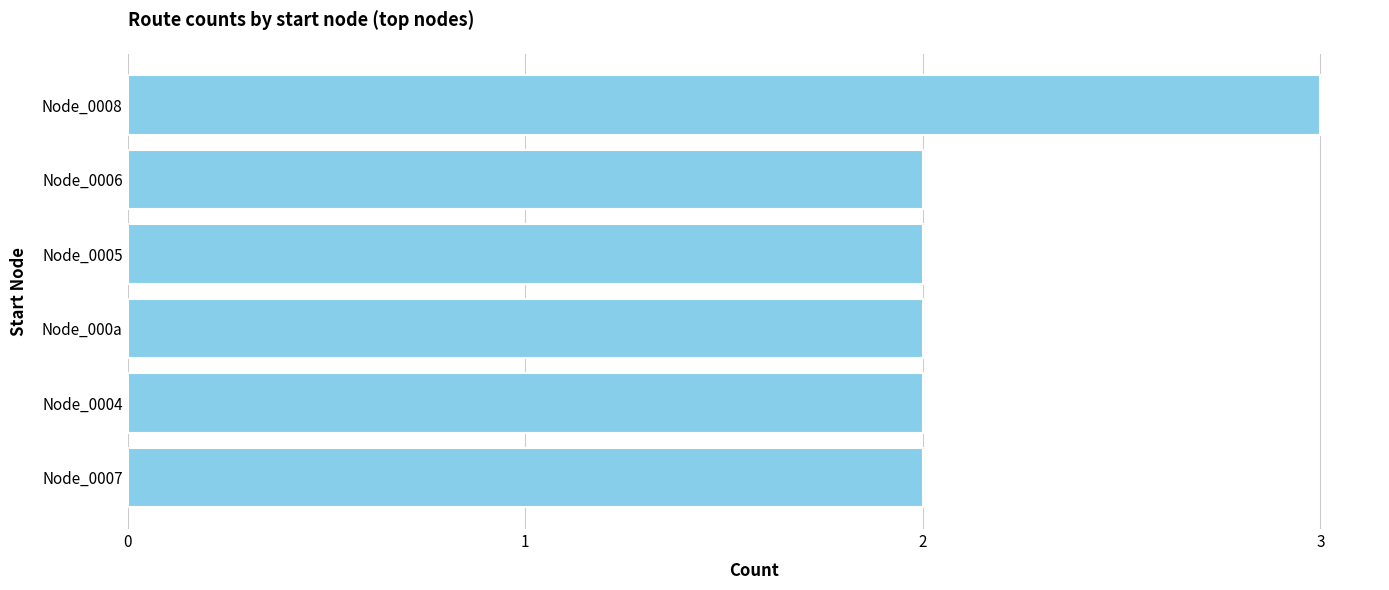

Which category has the highest value across all series?

Node_0008